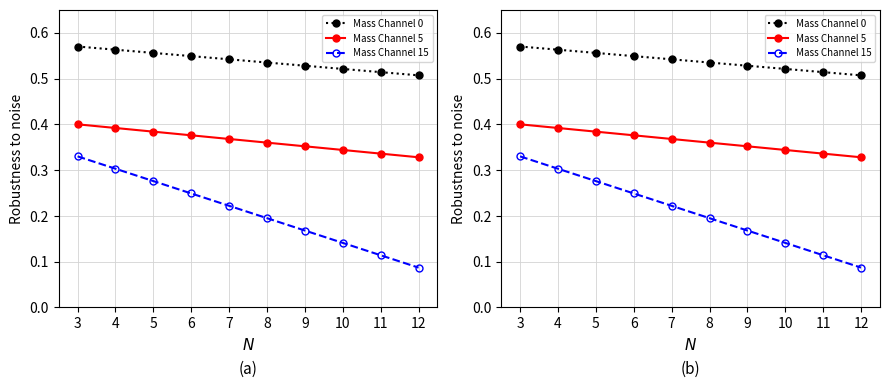

Is it true that Mass Channel 0 equals 0.9 at 5?

False